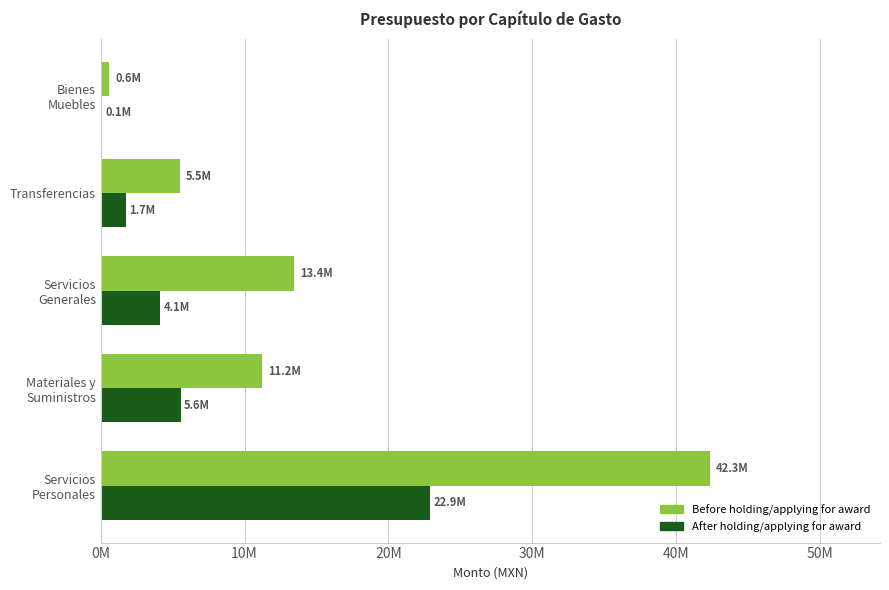

What are all the series names shown in the legend?

Before holding/applying for award, After holding/applying for award